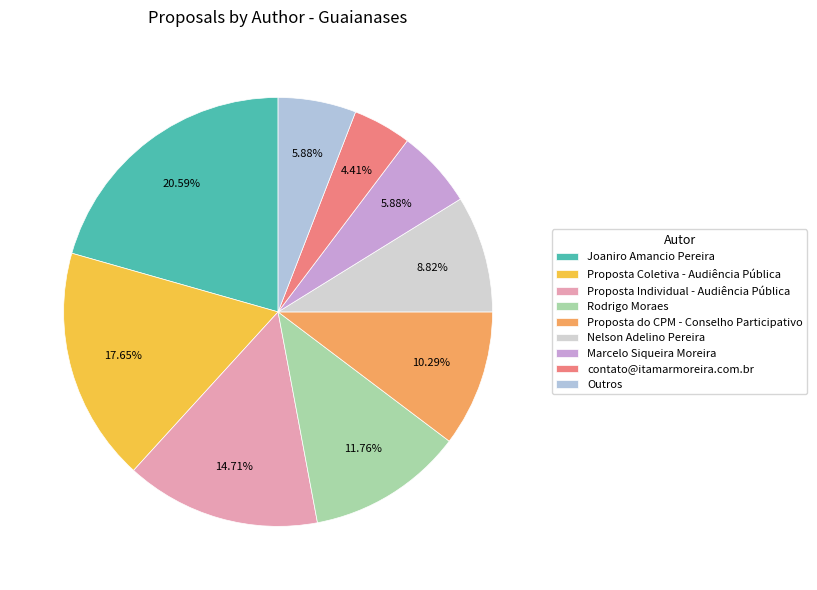

Is there any slice that represents more than half of the pie?

No